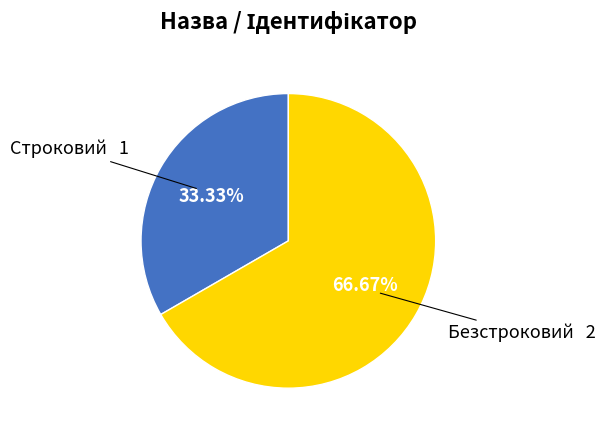

Is there a majority slice in this chart?

Yes